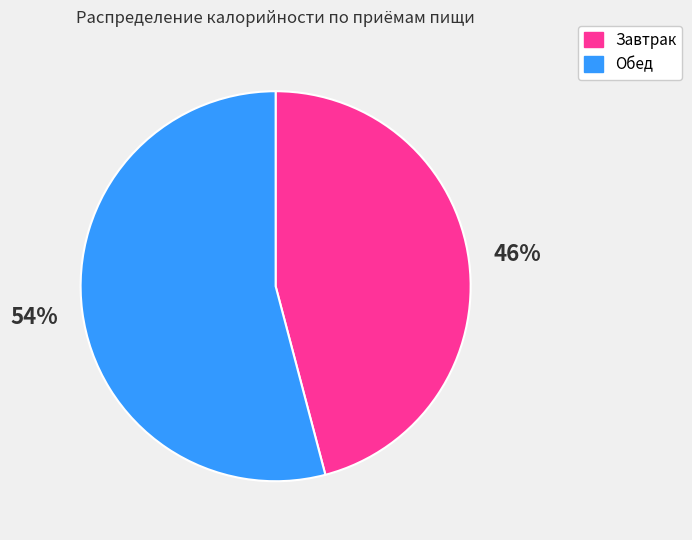

To the nearest percent, what is the average slice percentage?

50%